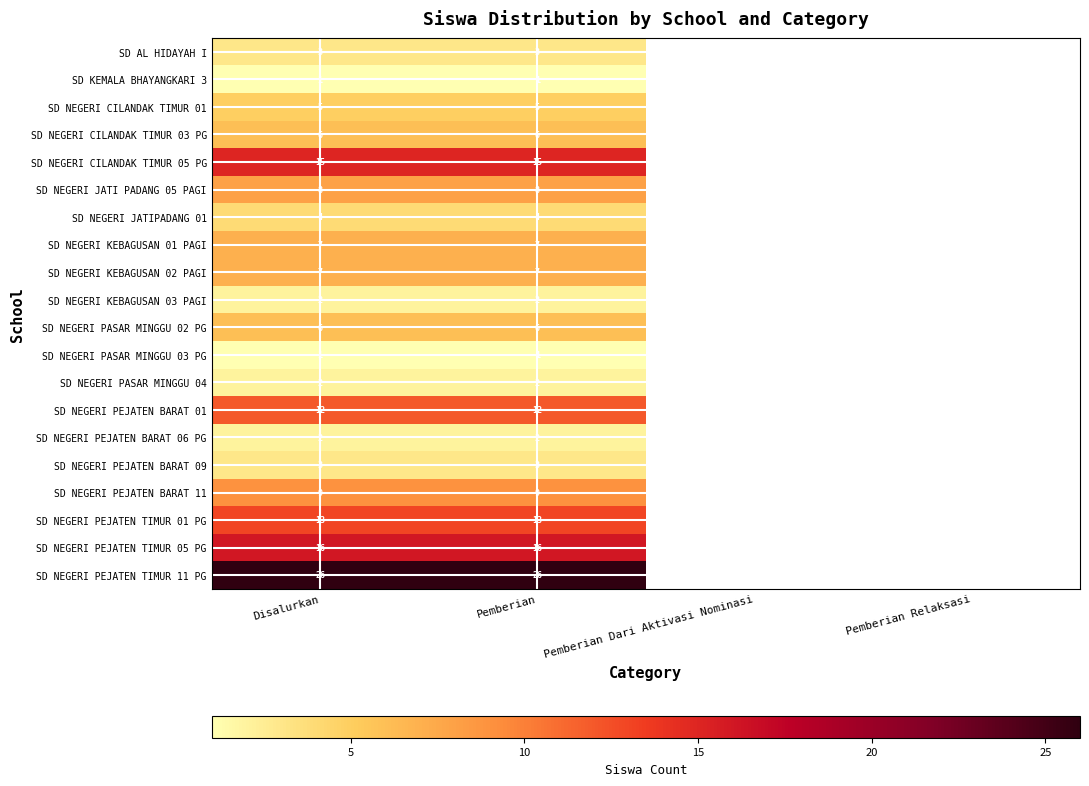

At how many categories does at least one series exceed 3?

2